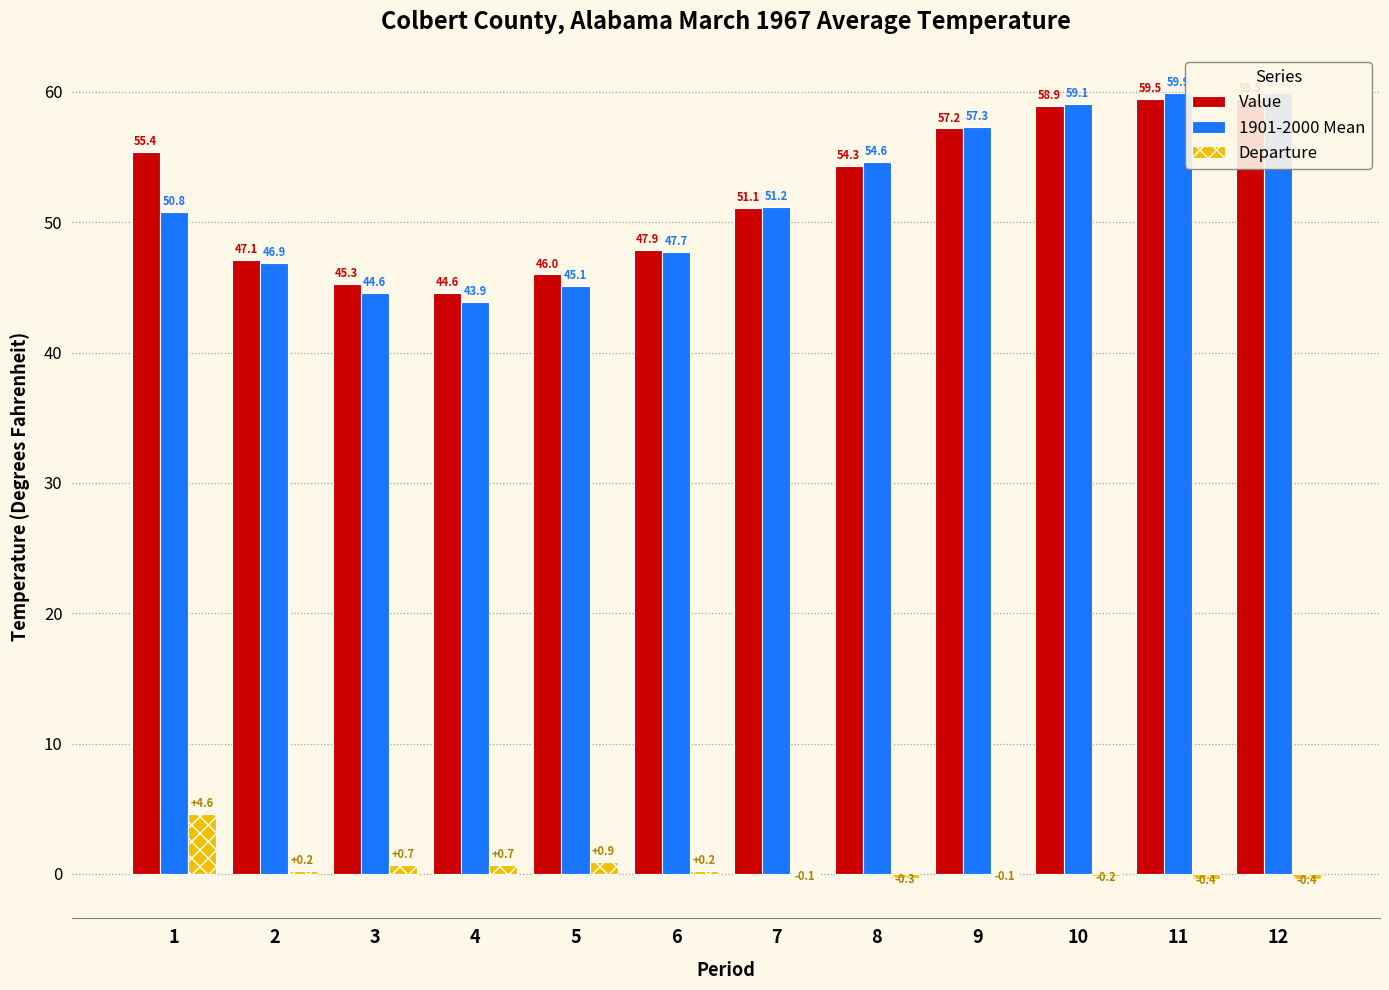

Which category has the lowest value in the 1901-2000 Mean series?

4